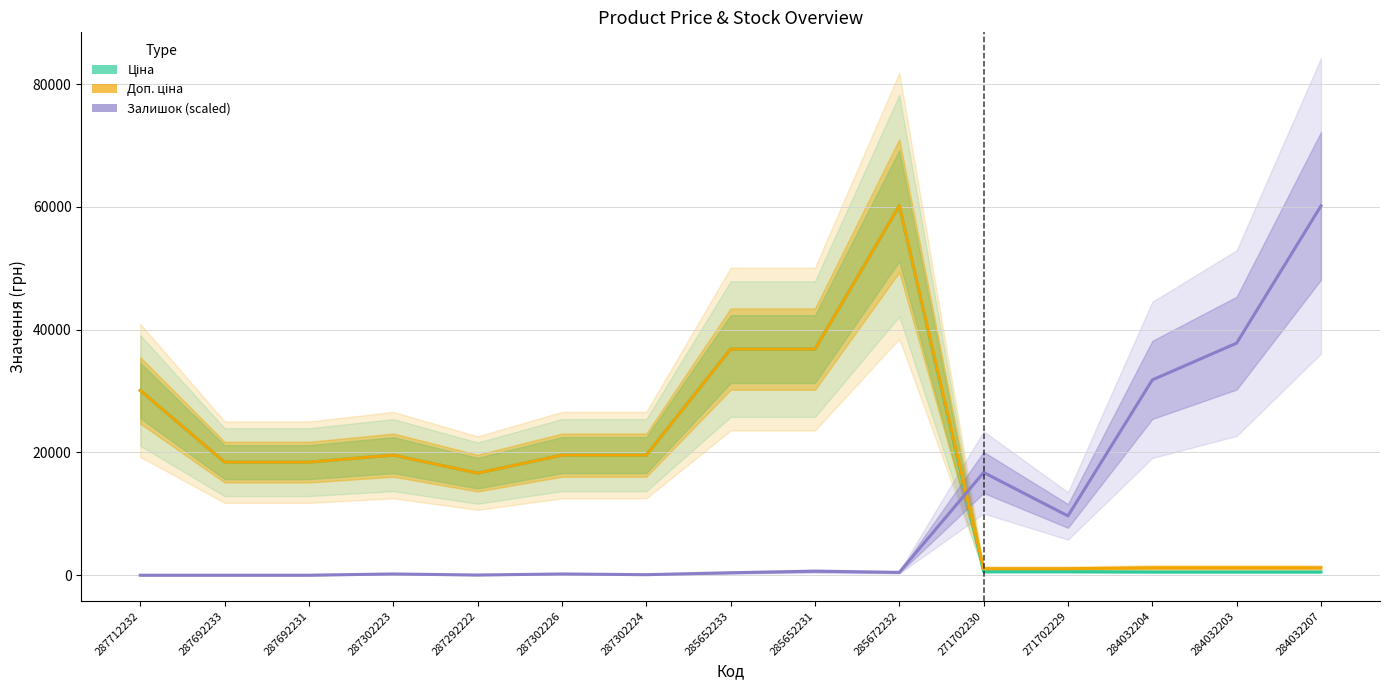

What is the label of the 10th point from the right?

287302226